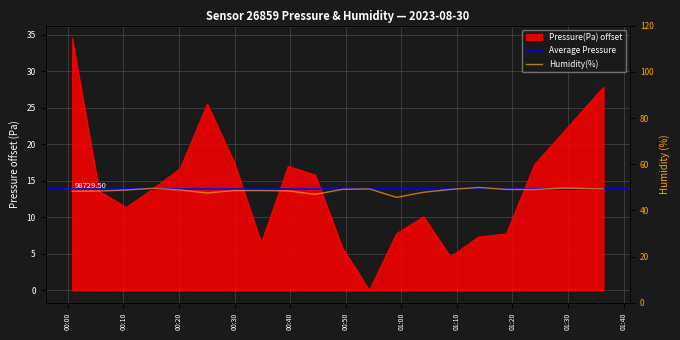

How many data points in pressure are above 13?

11